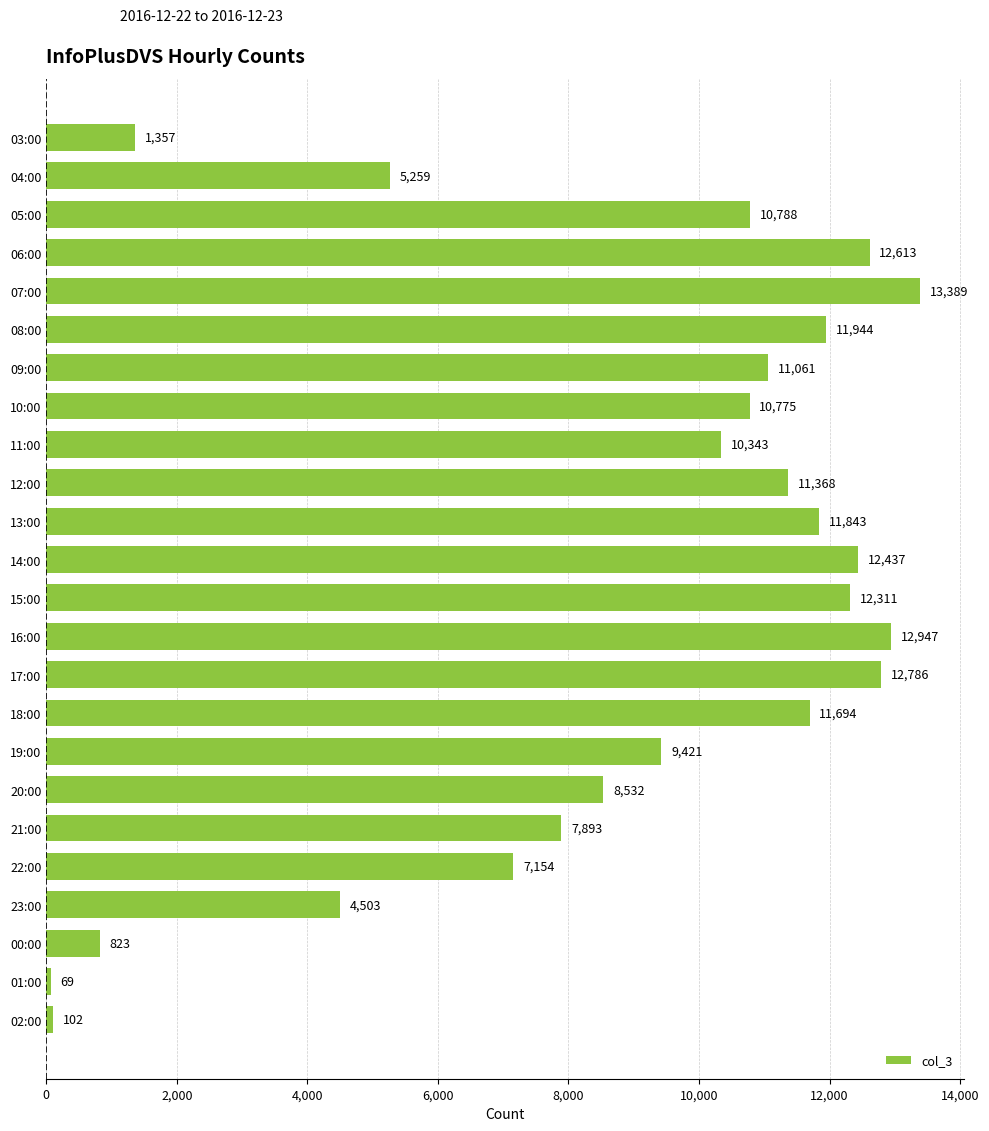

What is the label of the 10th bar from the top?

12:00